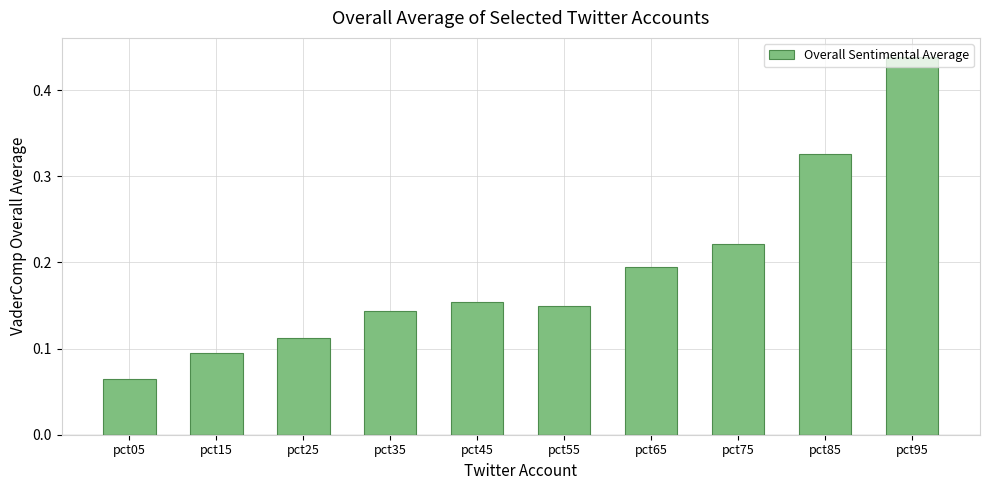

Rank the categories by value from highest to lowest.

pct95, pct85, pct75, pct65, pct45, pct55, pct35, pct25, pct15, pct05